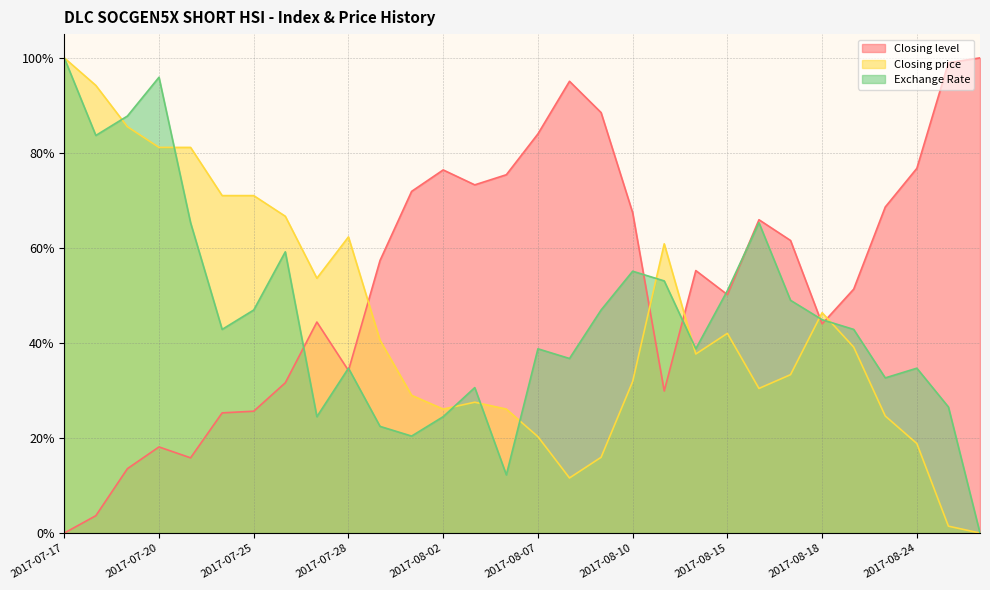

At how many categories does at least one series exceed 0?

30